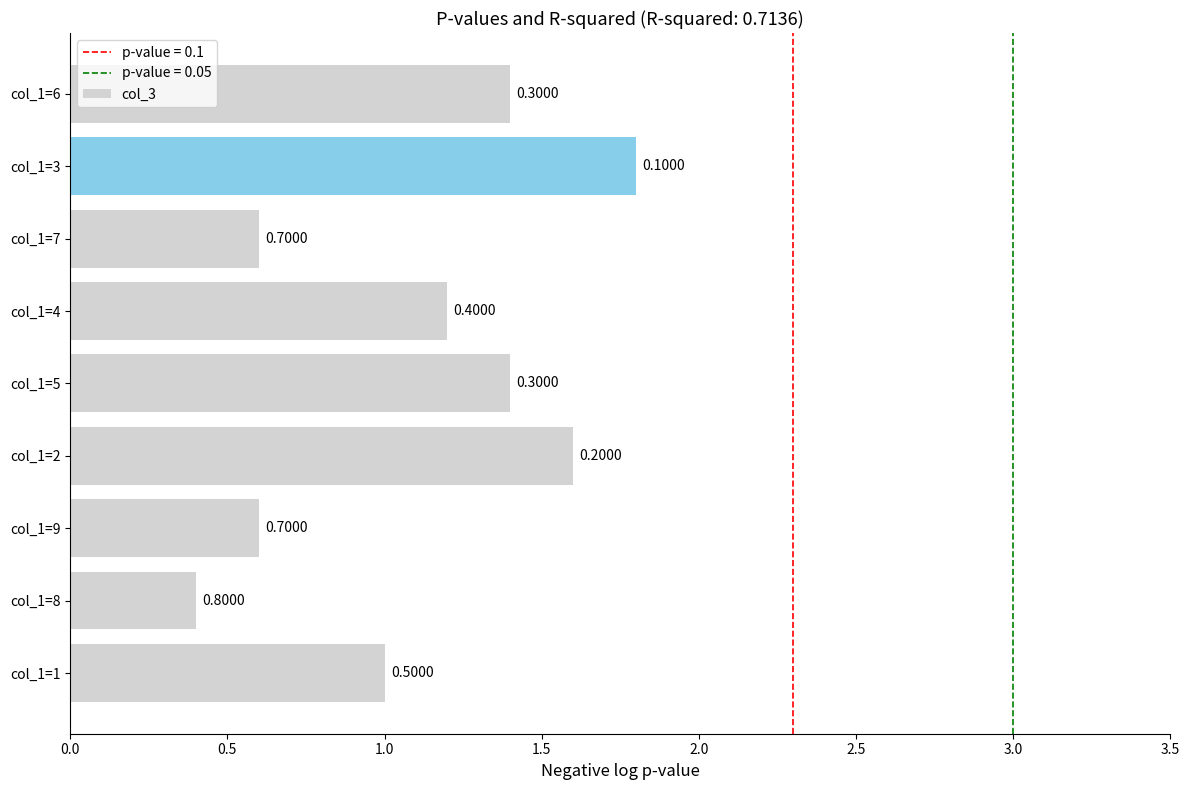

Does the chart contain any negative values?

No